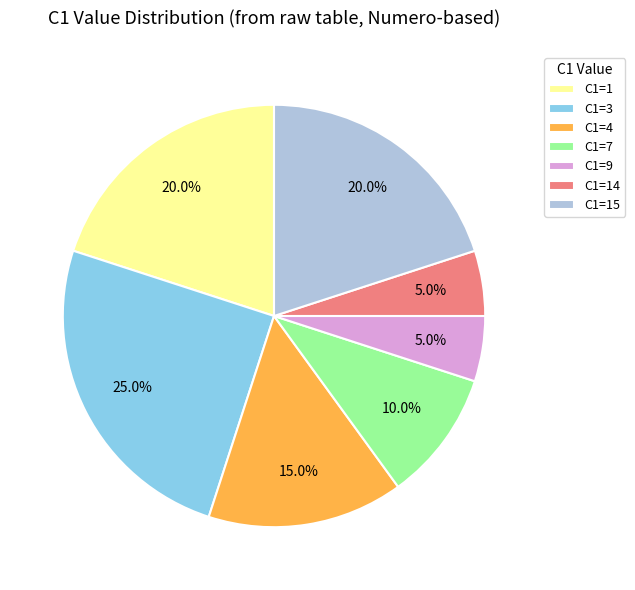

Count the number of slices in the pie.

7